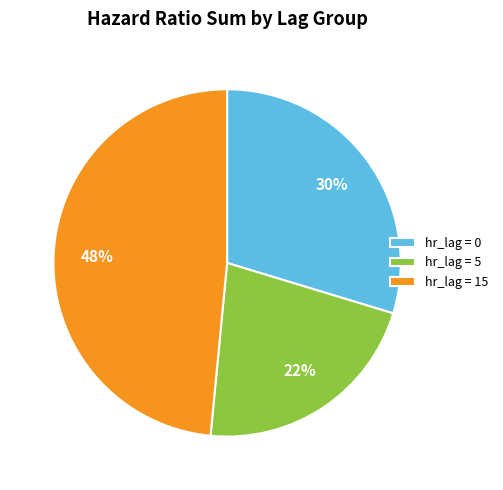

How many slices are in this pie chart?

3